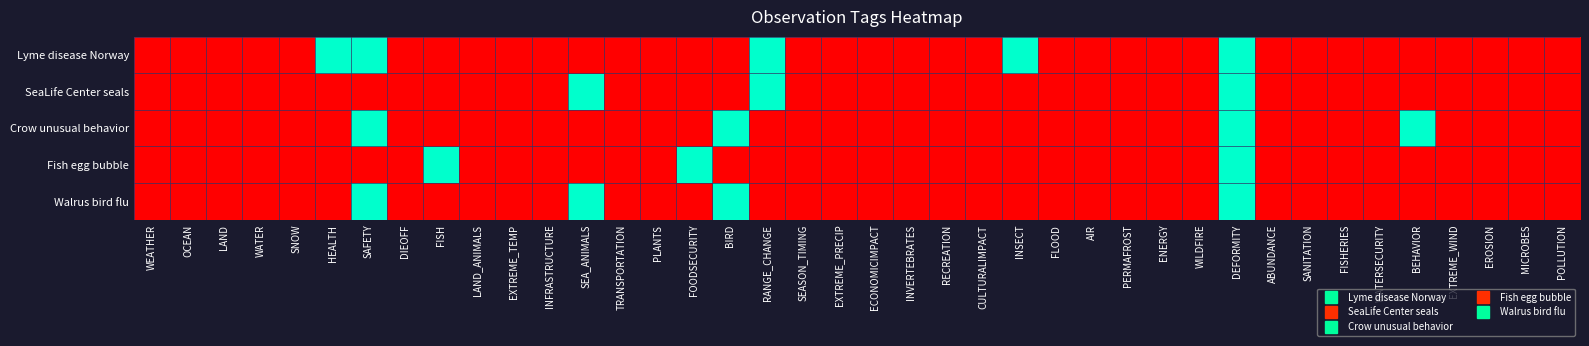

List the series in order of their peak value, highest first.

Lyme disease Norway, SeaLife Center seals, Crow unusual behavior, Fish egg bubble, Walrus bird flu